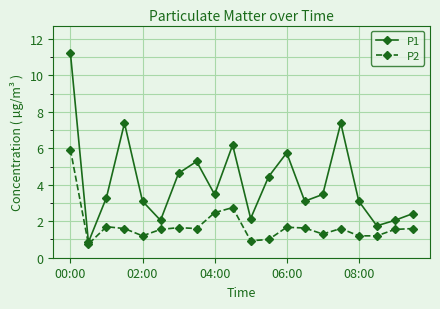

What are all the series names shown in the legend?

P1, P2